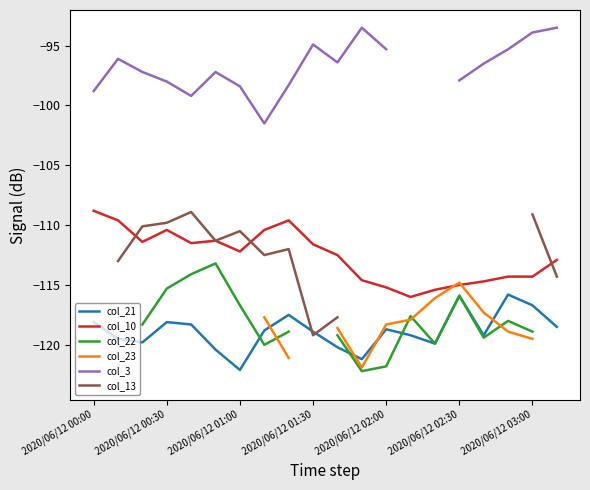

True or false: col_23 and col_21 cross at least once.

True